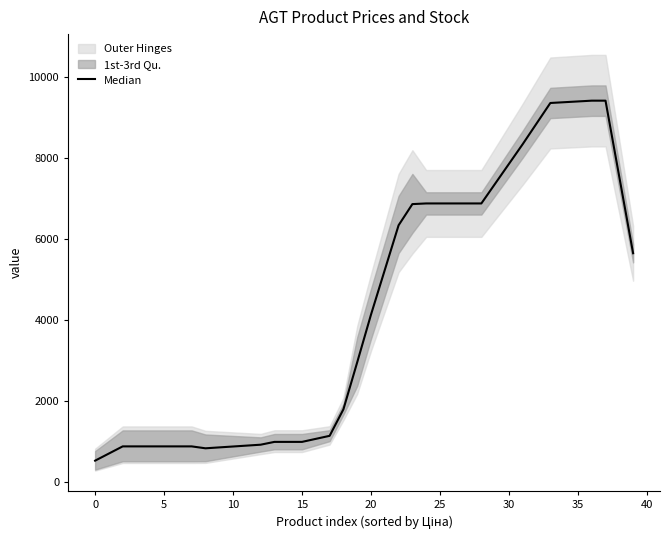

What is the sum of the values at 30 and 10?

8737.5